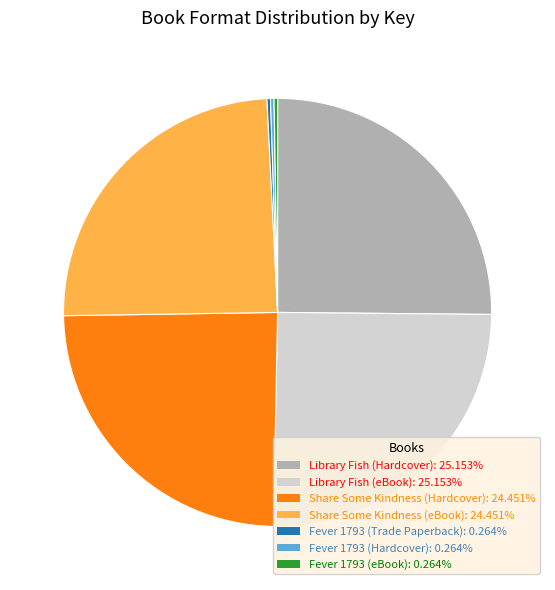

Does Share Some Kindness (Hardcover) account for over 50% of the chart?

No